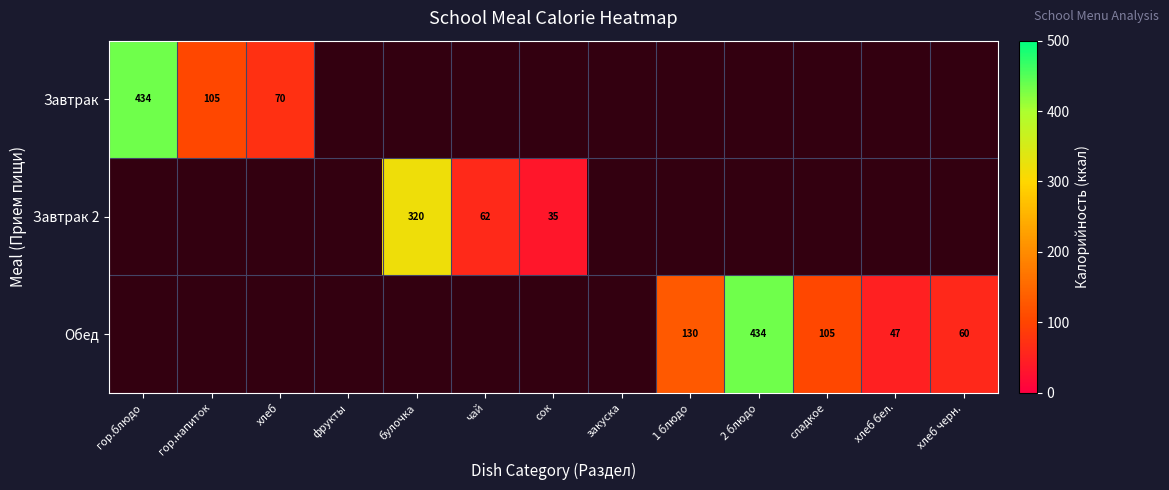

How many data points does each series have?

13